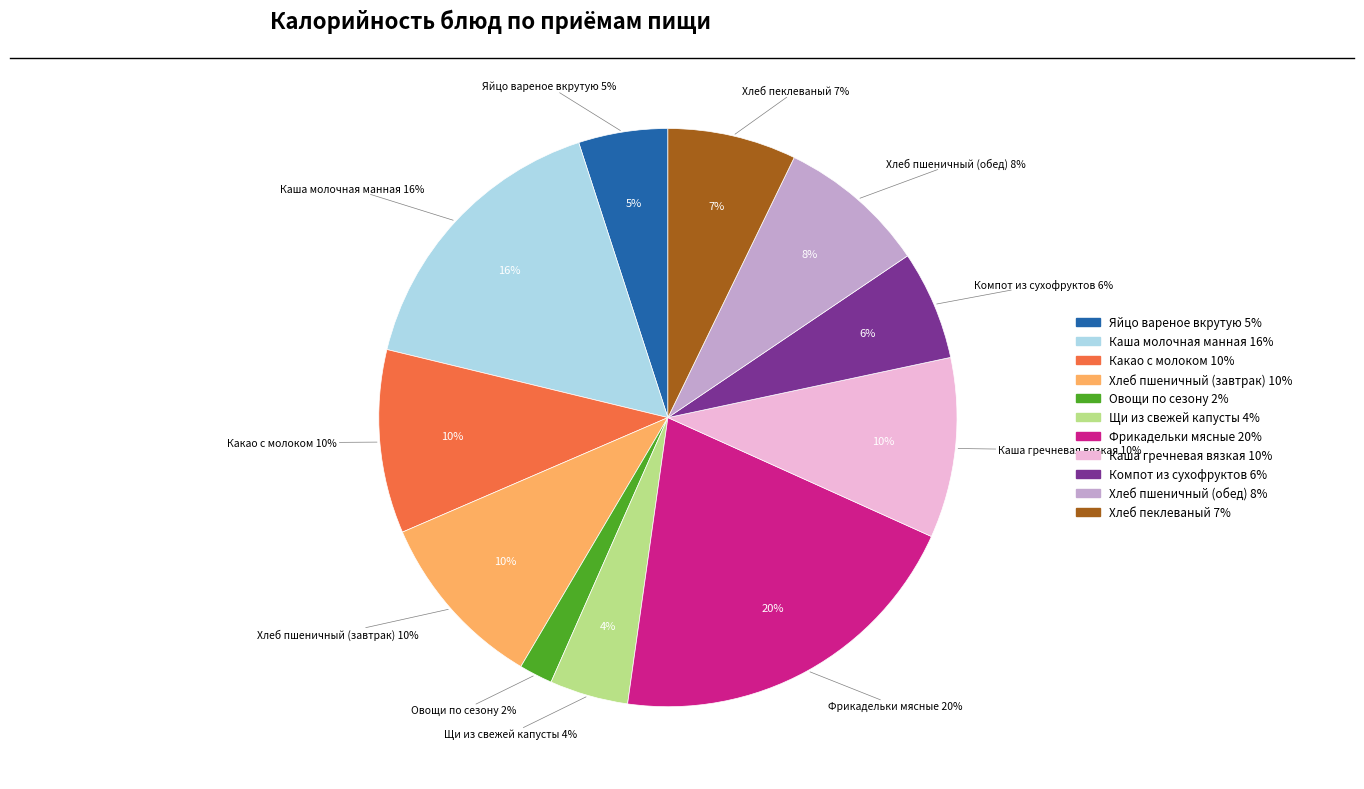

Which slice is the largest?

Фрикадельки мясные